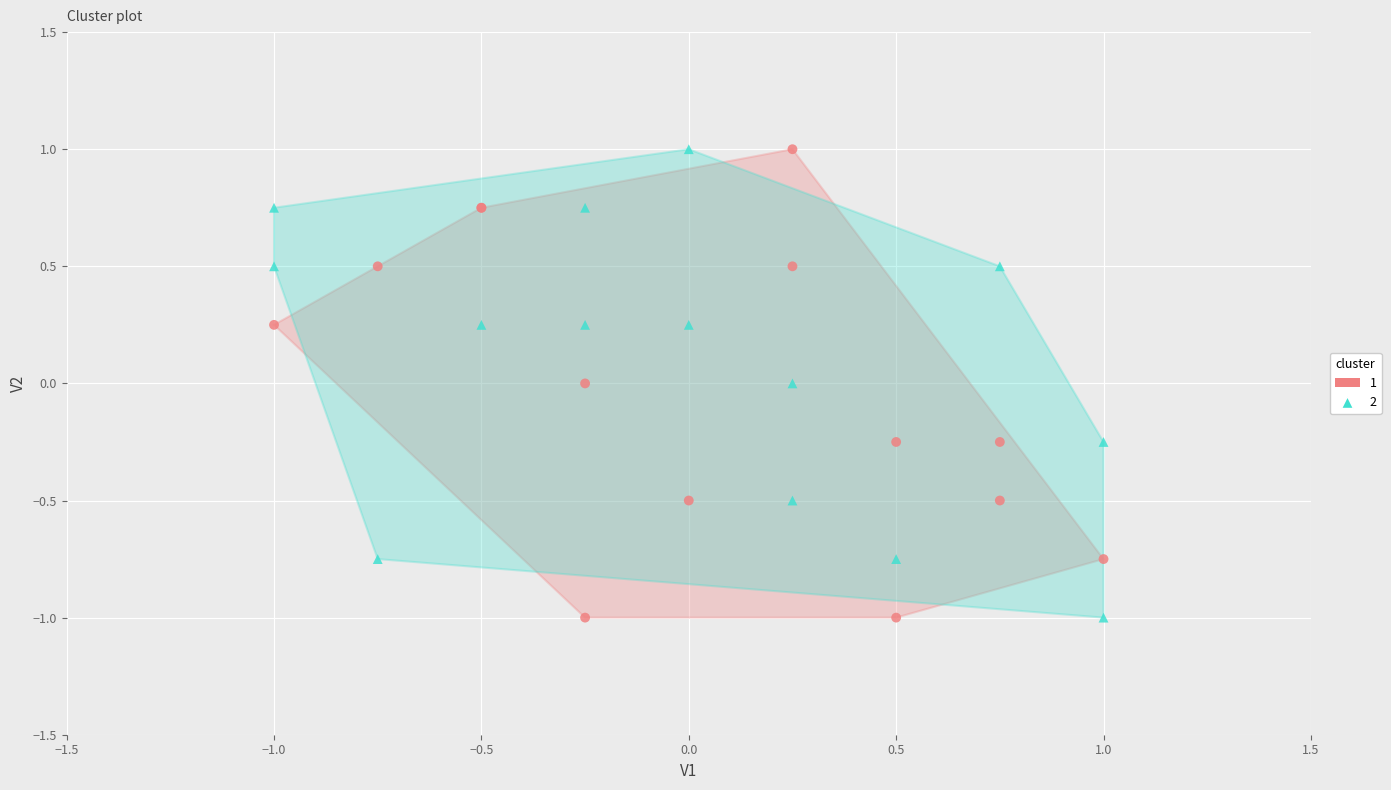

What are all the series names shown in the legend?

1, 2